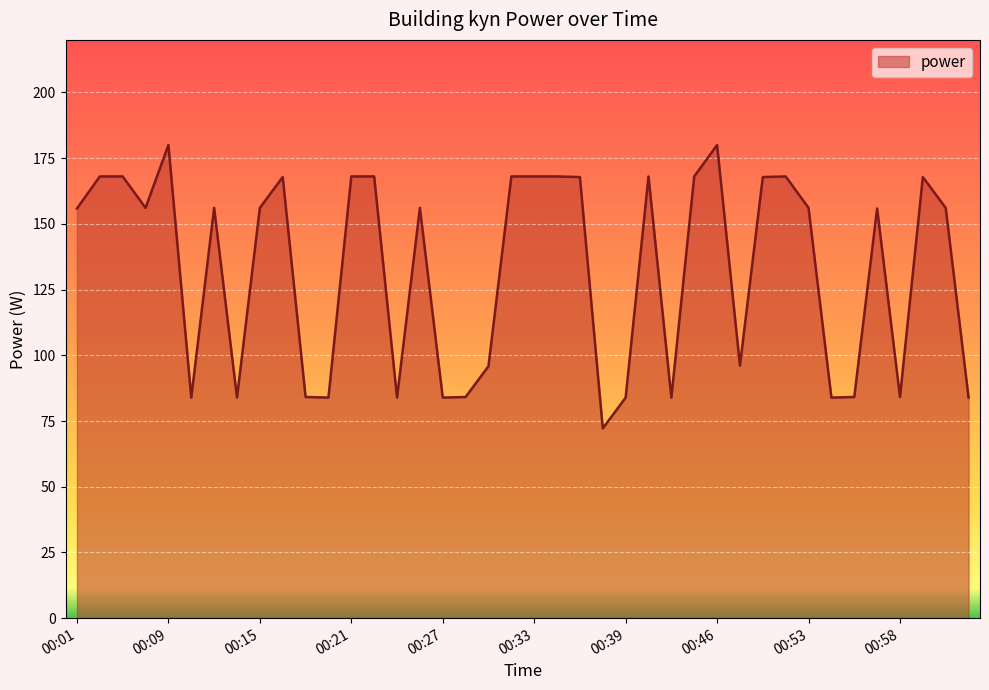

What is the greatest value displayed?

180.0